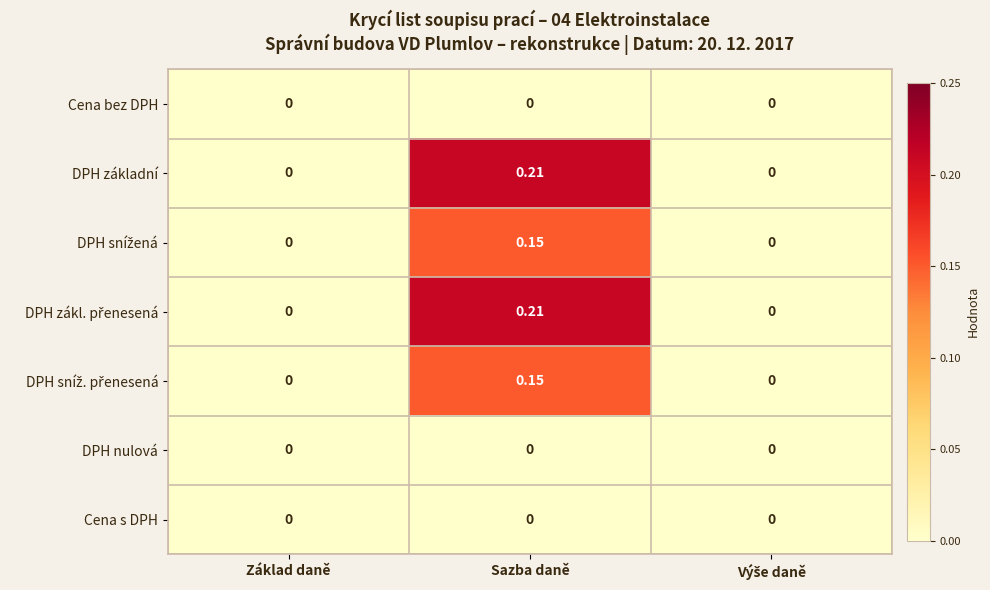

At which category is the sum across all series the highest?

Sazba daně